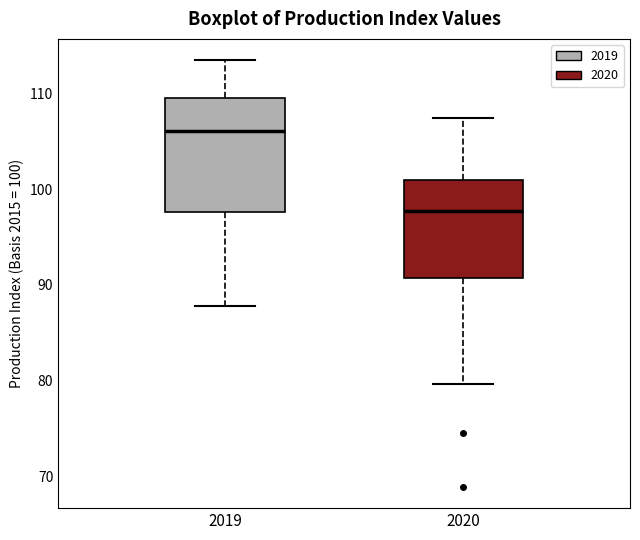

Reading left to right, transcribe this box plot: for each box, give where its median line is, the range the box spans, and where its two whiskers end, as read against the y-axis. The values are not printed on the chart, so give them approximately, as read against the axis.

2019: median 106, box 98 to 110, whiskers 88 to 114
2020: median 98, box 91 to 101, whiskers 80 to 108